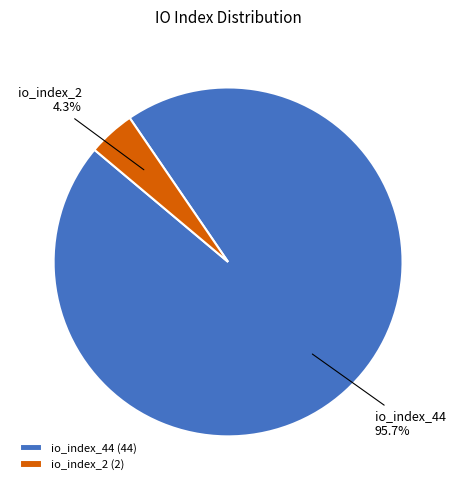

To the nearest percent, what is the combined percentage of io_index_2 and io_index_44?

100%